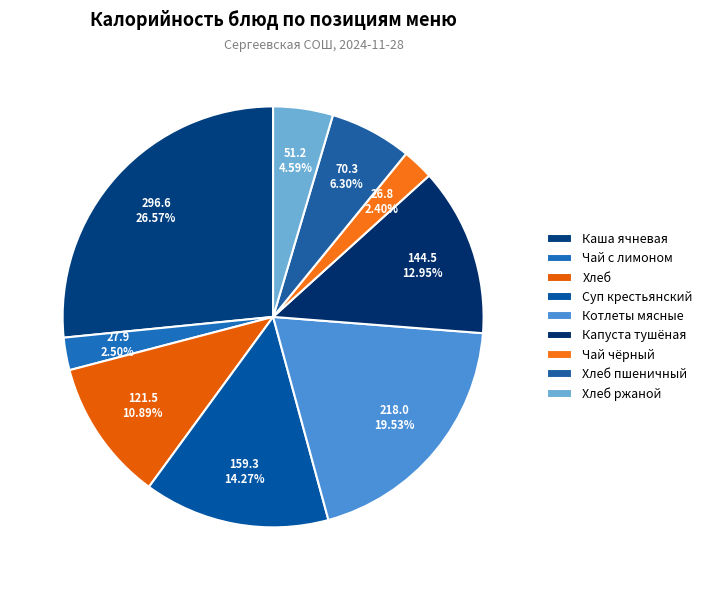

Do Чай чёрный and Хлеб together represent more than half of the pie?

No